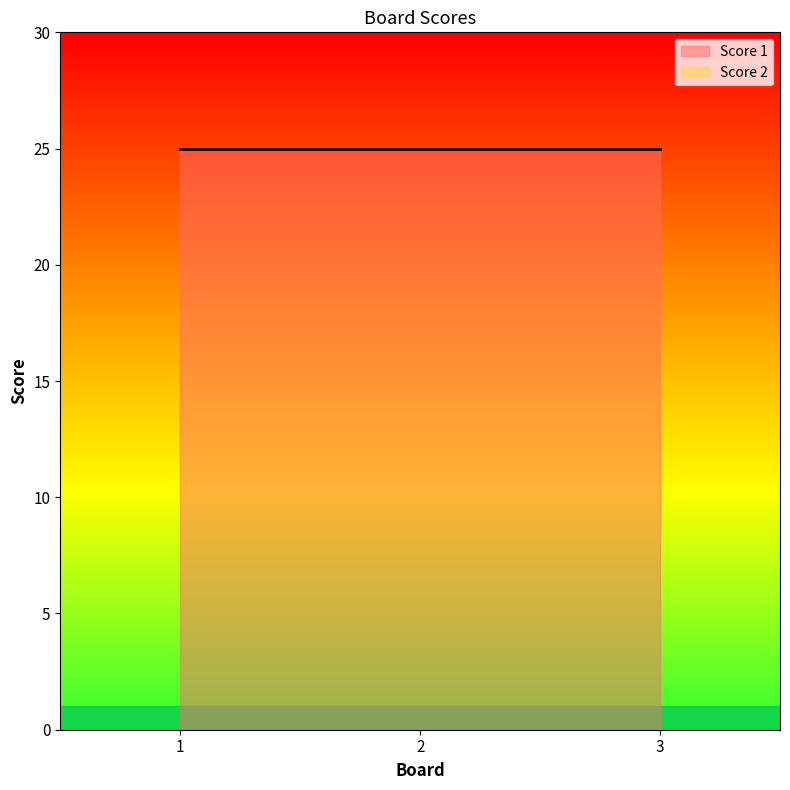

At which label is Score 2 closest to 0?

1